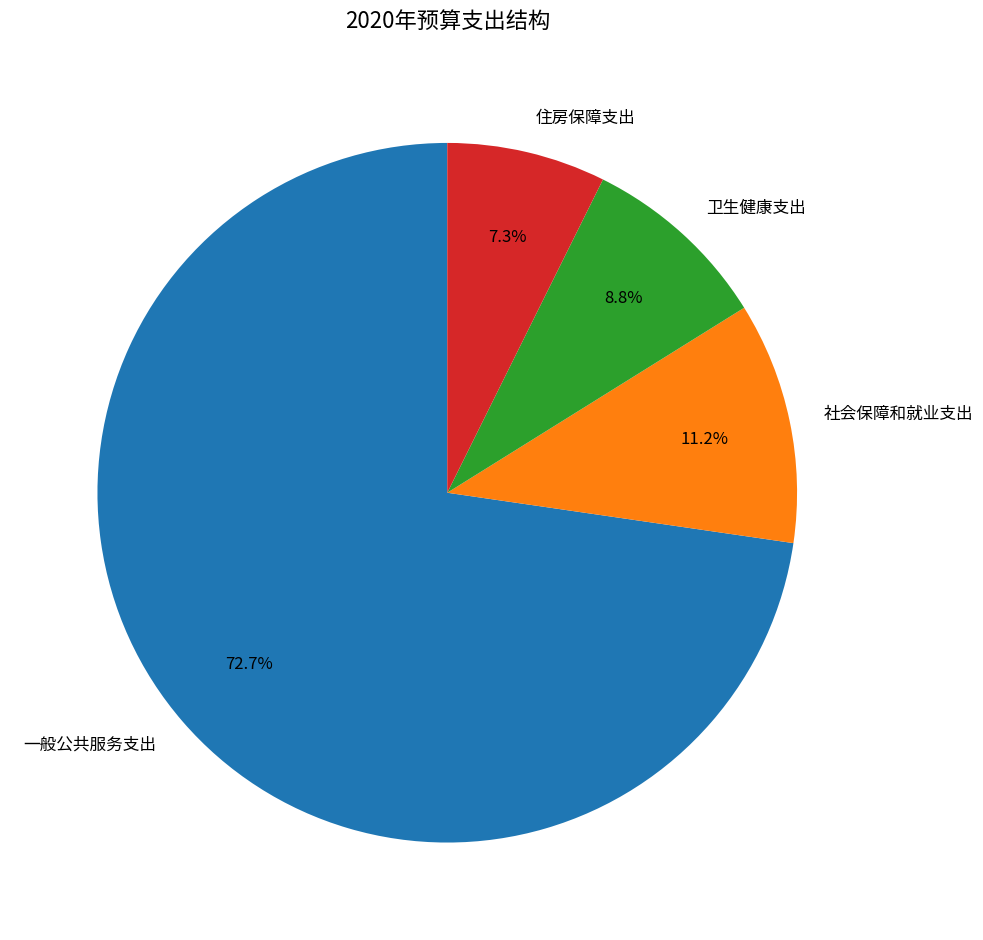

Rank the categories by value from lowest to highest.

住房保障支出, 卫生健康支出, 社会保障和就业支出, 一般公共服务支出